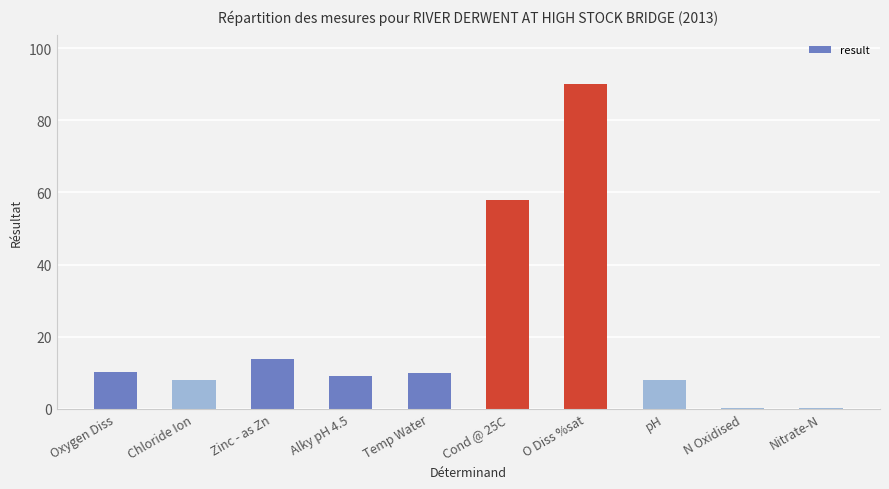

What is the sum of all values?

207.3